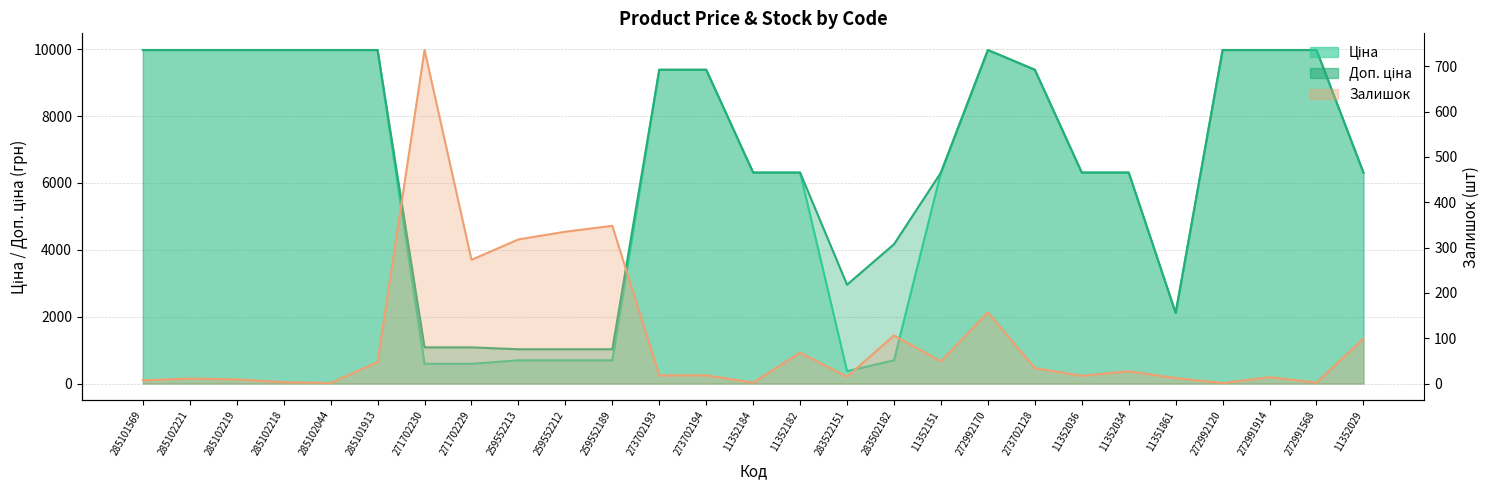

Which series has the largest total across all categories?

Доп. ціна